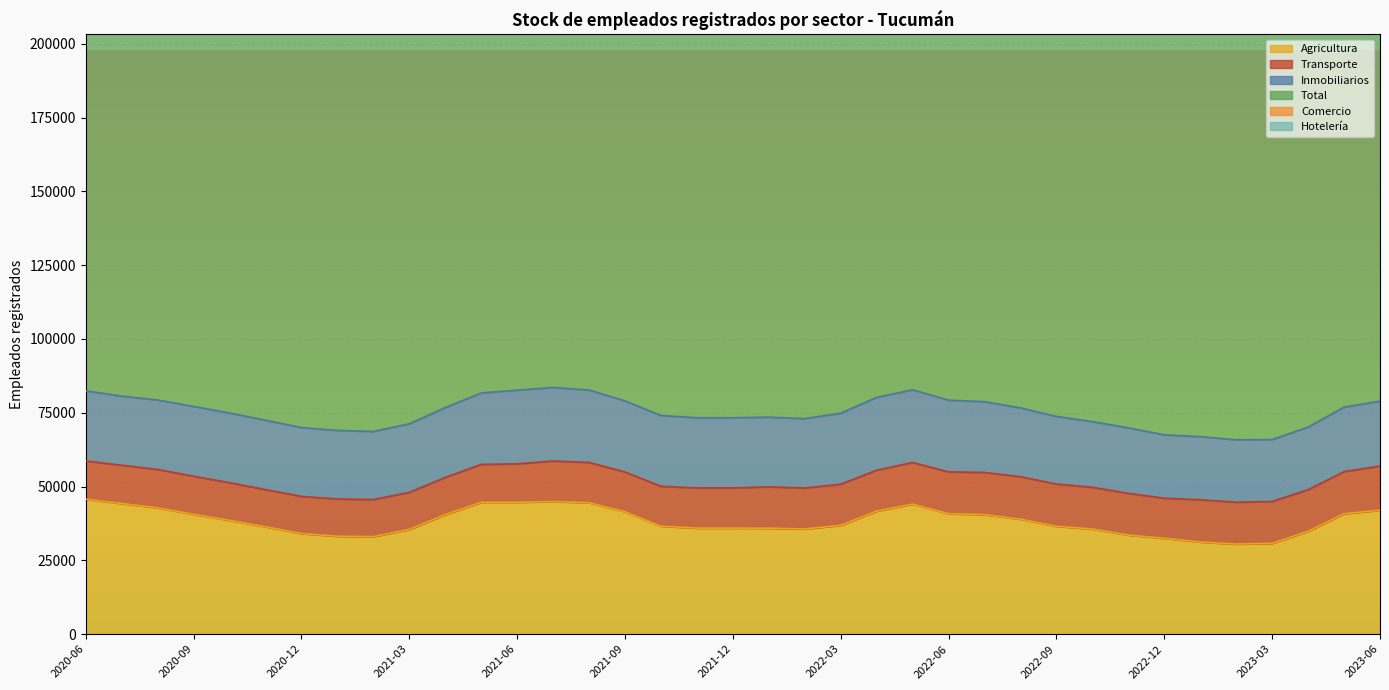

Which series changed the most between 2020-12 and 2021-02?

Total